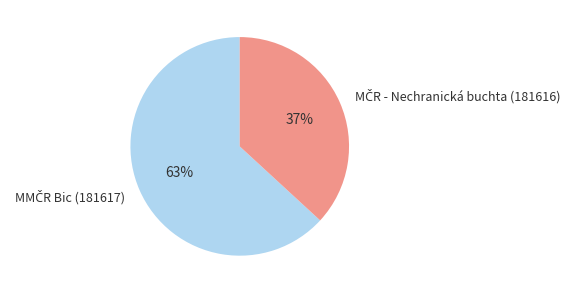

To the nearest percent, what is the average slice percentage?

50%